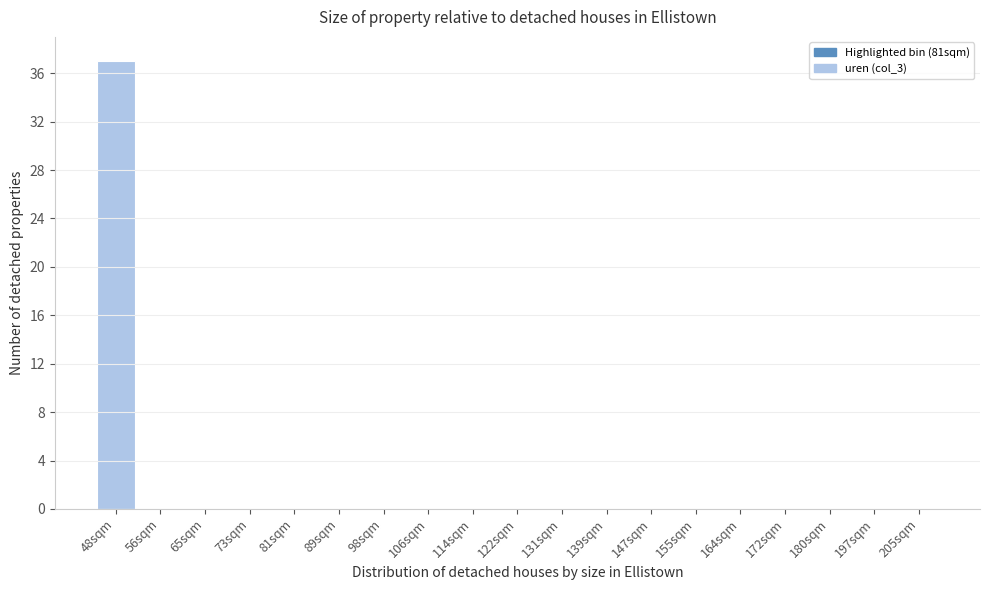

Reading left to right, list all the values displayed in this chart.

48sqm=37	56sqm=0	65sqm=0	73sqm=0	81sqm=0	89sqm=0	98sqm=0	106sqm=0	114sqm=0	122sqm=0	131sqm=0	139sqm=0	147sqm=0	155sqm=0	164sqm=0	172sqm=0	180sqm=0	197sqm=0	205sqm=0